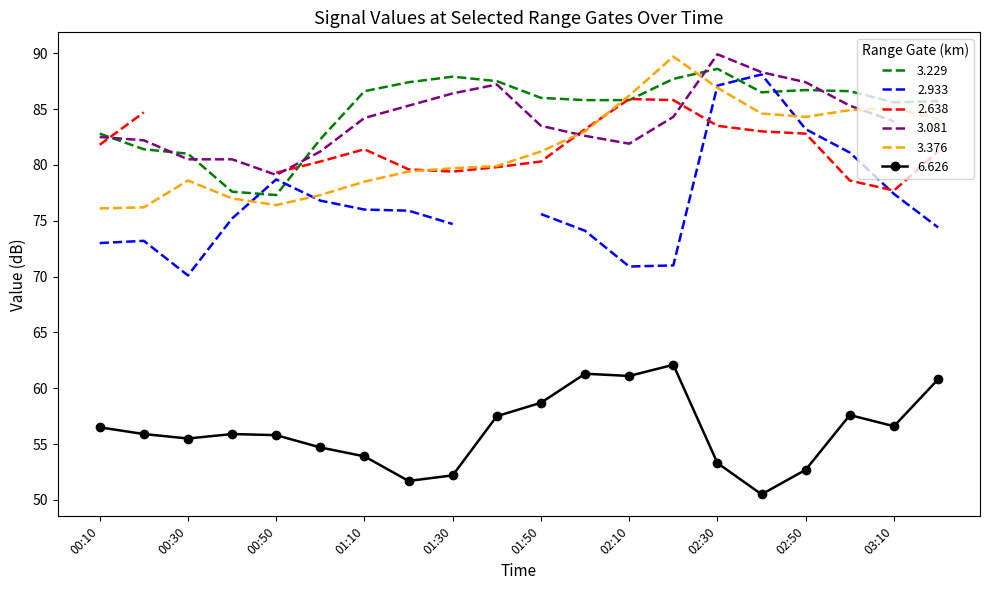

What is the difference between the 3.376 values at 01:30 and 03:10?

5.4